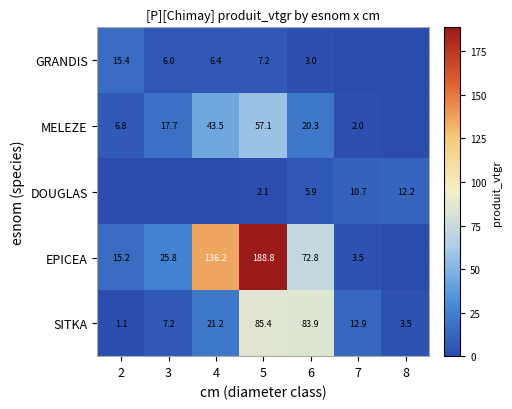

True or false: SITKA has a value of 12.9 at 7.

True